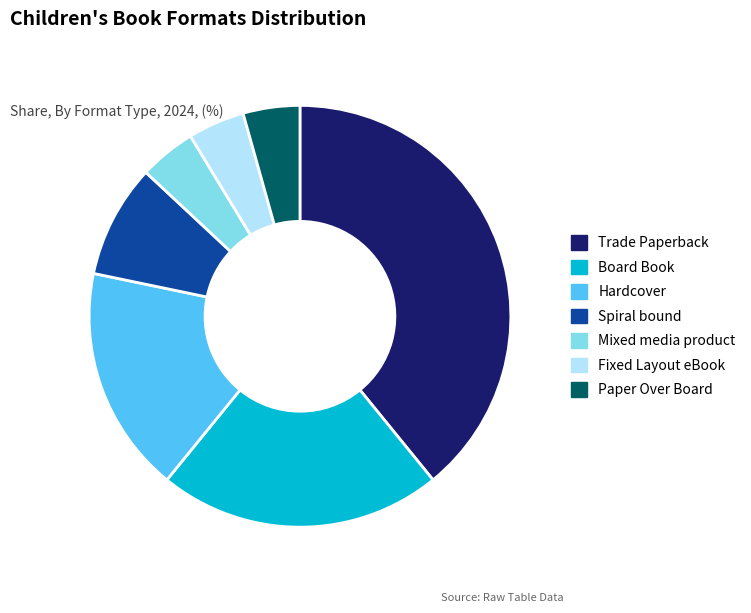

Is it true that Paper Over Board is 17% of the pie?

False